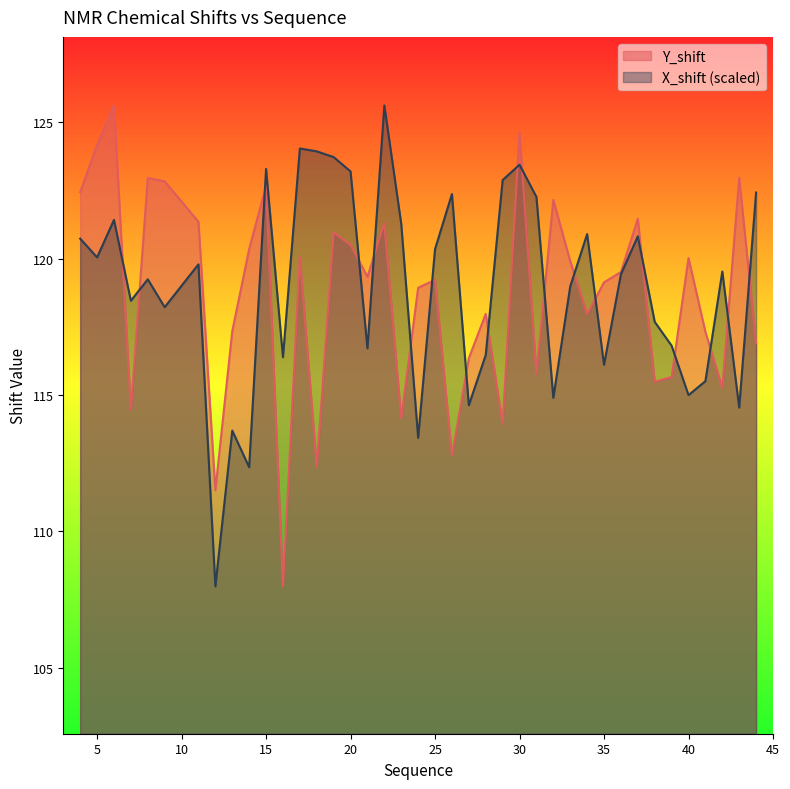

Reading left to right, transcribe all the data shown in this chart.

Y_shift: 4=122.4	5=124.2	6=125.6	7=114.4	8=123.0	9=122.8	11=121.4	12=111.5	13=117.3	14=120.4	15=122.7	16=108.0	17=120.1	18=112.4	19=121.0	20=120.5	21=119.3	22=121.3	23=114.2	24=118.9	25=119.2	26=112.8	27=116.4	28=118.0	29=113.9	30=124.6	31=115.8	32=122.2	33=119.9	34=118.0	35=119.1	36=119.5	37=121.5	38=115.5	39=115.7	40=120.0	41=117.3	42=115.3	43=123.0	44=116.9
X_shift: 4=120.7	5=120.0	6=121.4	7=118.5	8=119.2	9=118.2	11=119.8	12=108.0	13=113.7	14=112.4	15=123.3	16=116.4	17=124.0	18=123.9	19=123.7	20=123.2	21=116.7	22=125.6	23=121.3	24=113.4	25=120.3	26=122.4	27=114.6	28=116.5	29=122.9	30=123.4	31=122.3	32=114.9	33=119.0	34=120.9	35=116.1	36=119.4	37=120.8	38=117.7	39=116.8	40=115.0	41=115.5	42=119.5	43=114.5	44=122.4